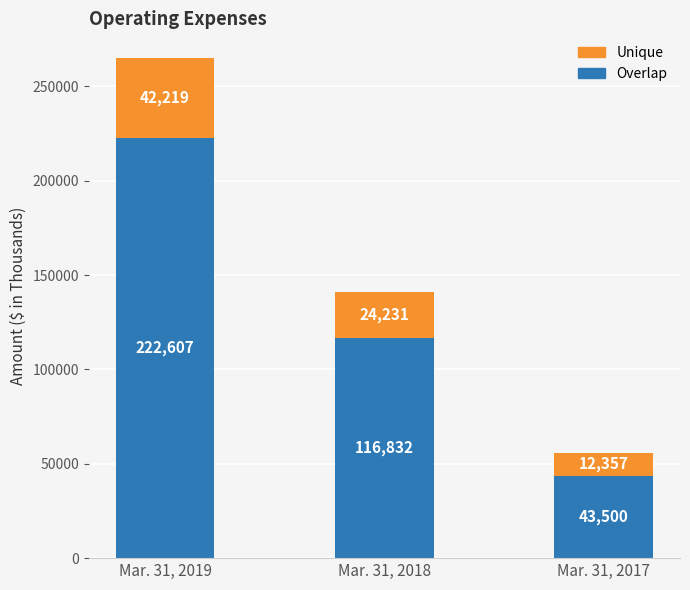

True or false: Overlap has a value of 26001 at Mar. 31, 2018.

False